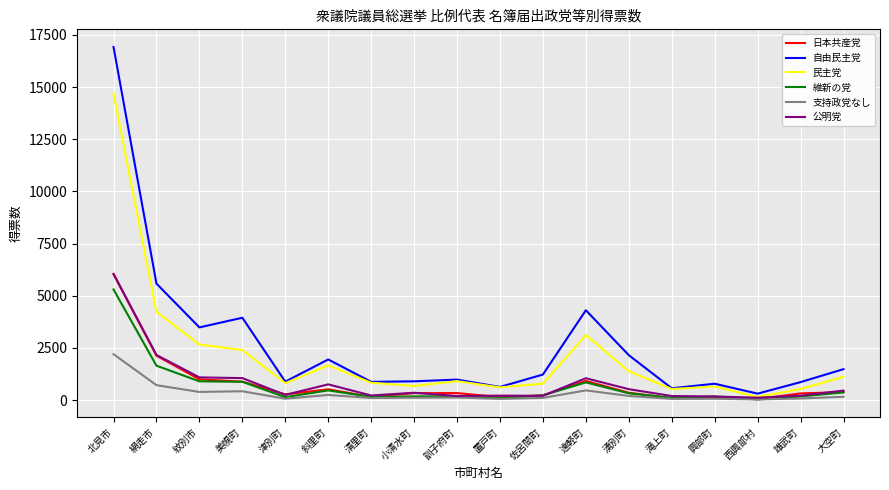

Which category has the highest value in the 公明党 series?

北見市